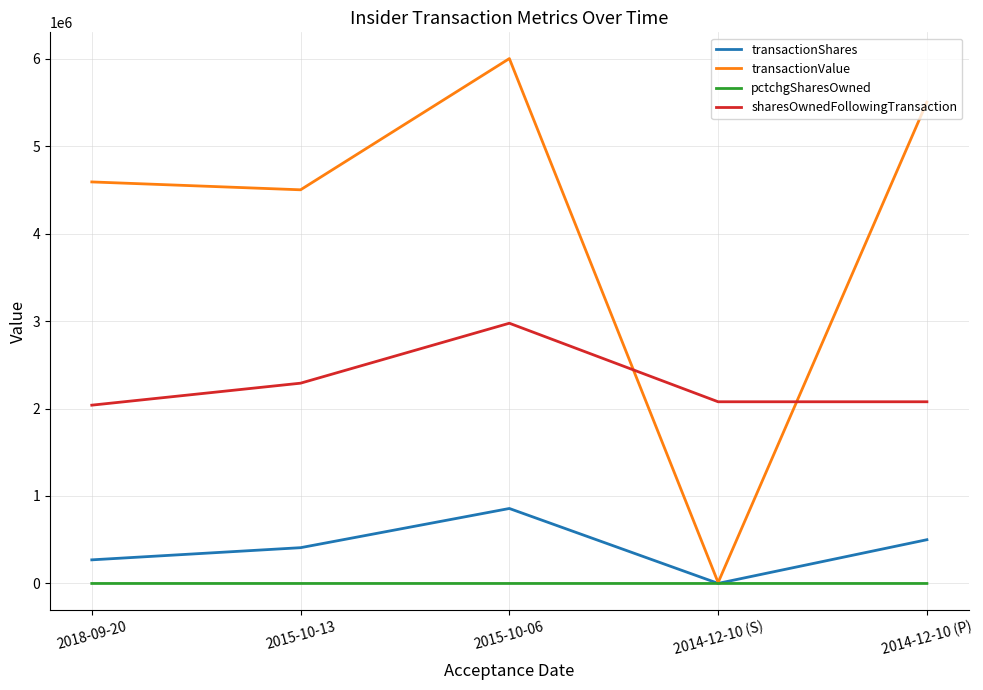

At which label is transactionShares closest to 429072?

2015-10-13